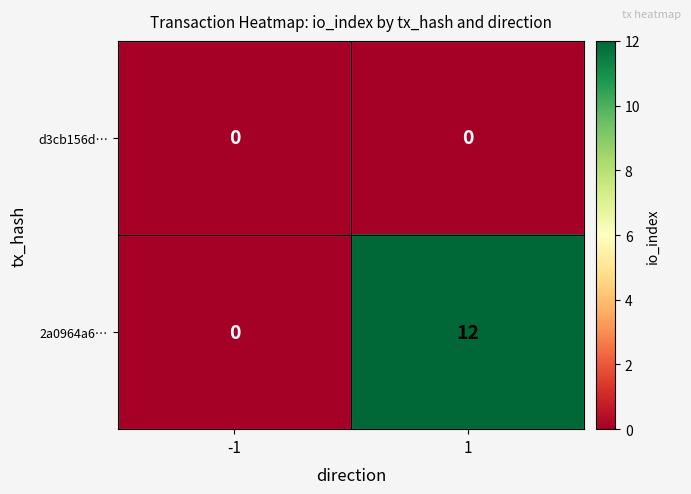

How many categories are shown in the chart?

2